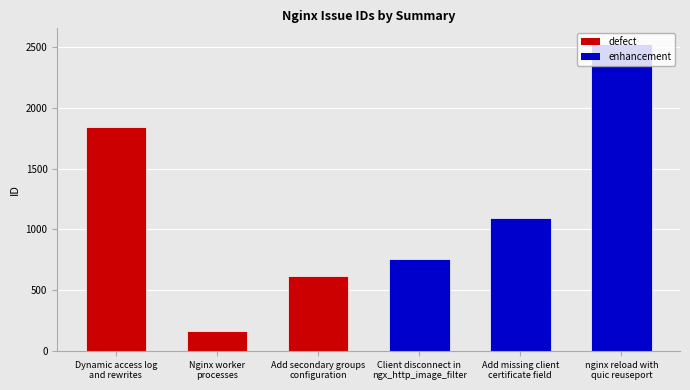

Reading right to left, list all the values displayed in this chart.

nginx reload with
quic reuseport=2528	Add missing client
certificate field=1091	Client disconnect in
ngx_http_image_filter=756	Add secondary groups
configuration=617	Nginx worker
processes=165	Dynamic access log
and rewrites=1841